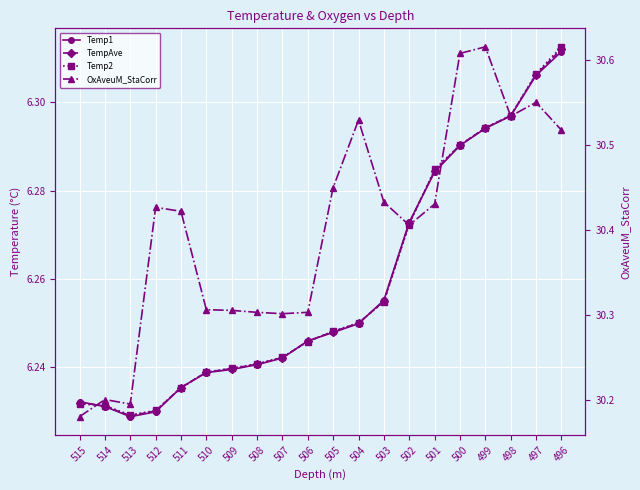

What is the total value across all series at 501?

49.3